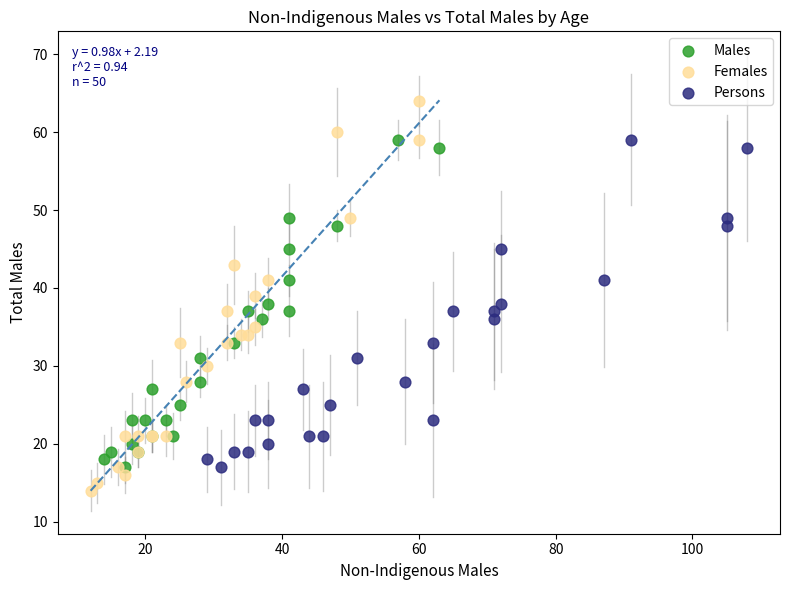

What are all the series names shown in the legend?

Males, Females, Persons